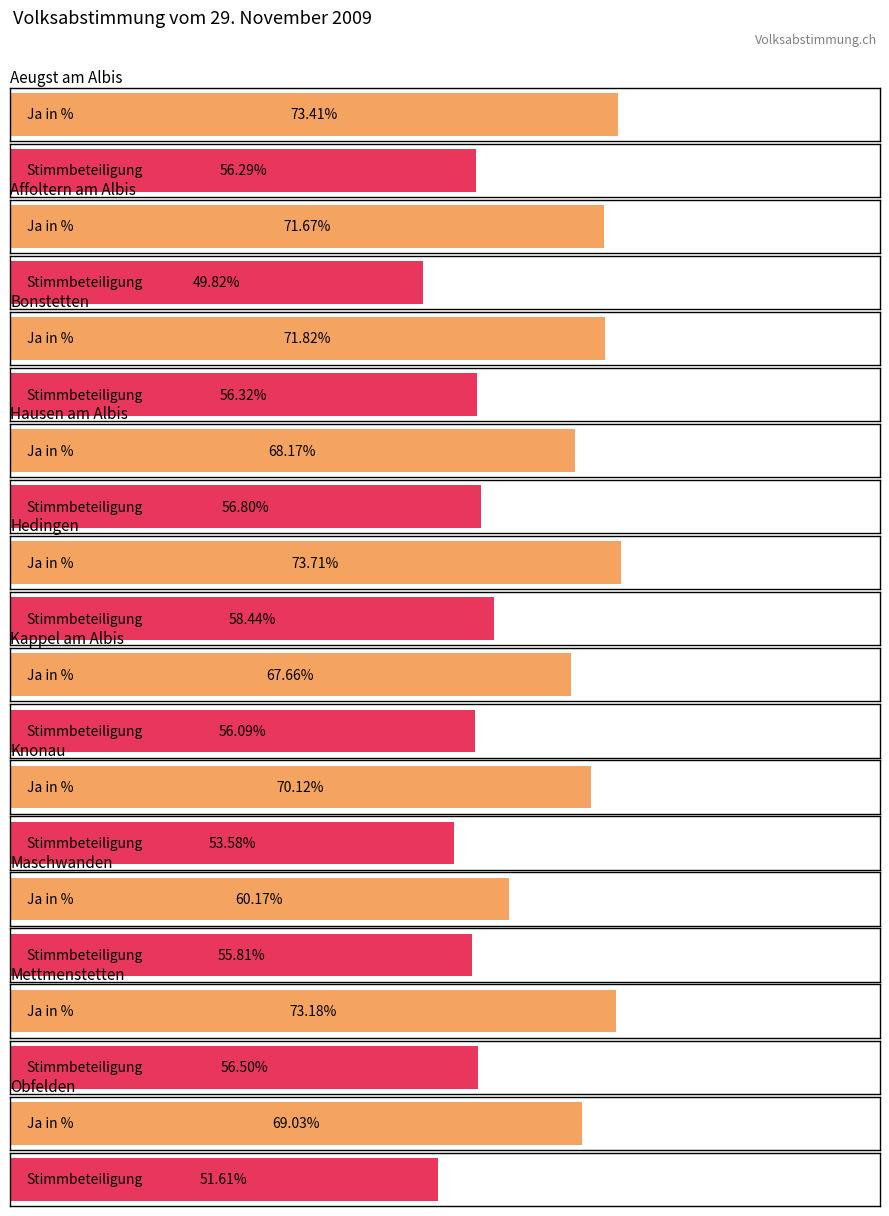

The Stimmbeteiligung series shows 19.1 at Hausen am Albis. True or false?

False